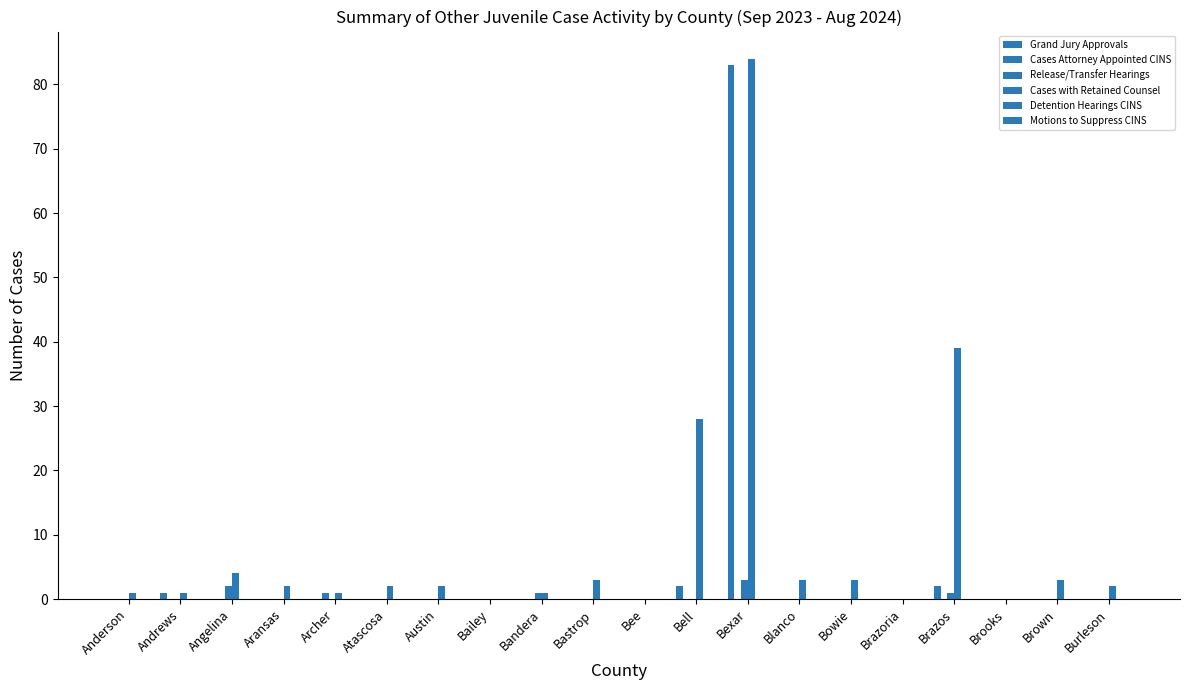

Are the bars grouped side by side (vs. stacked)?

Yes